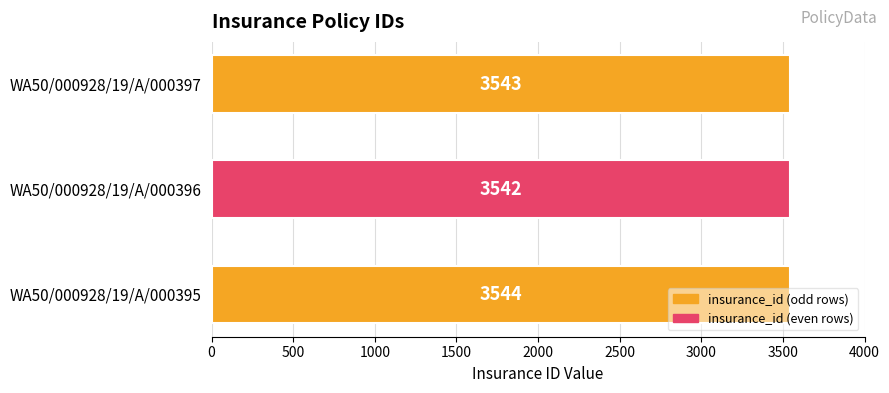

At which category does the chart reach its minimum across all series?

WA50/000928/19/A/000396